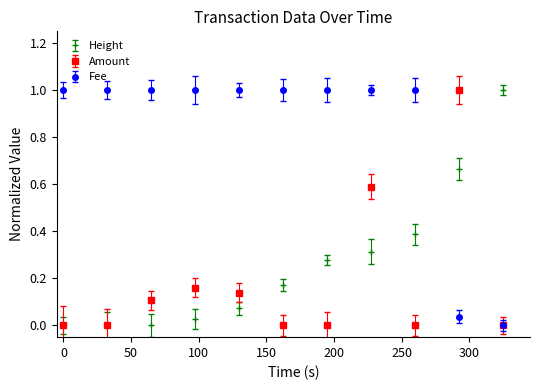

What is the maximum value shown in the chart?

1.0